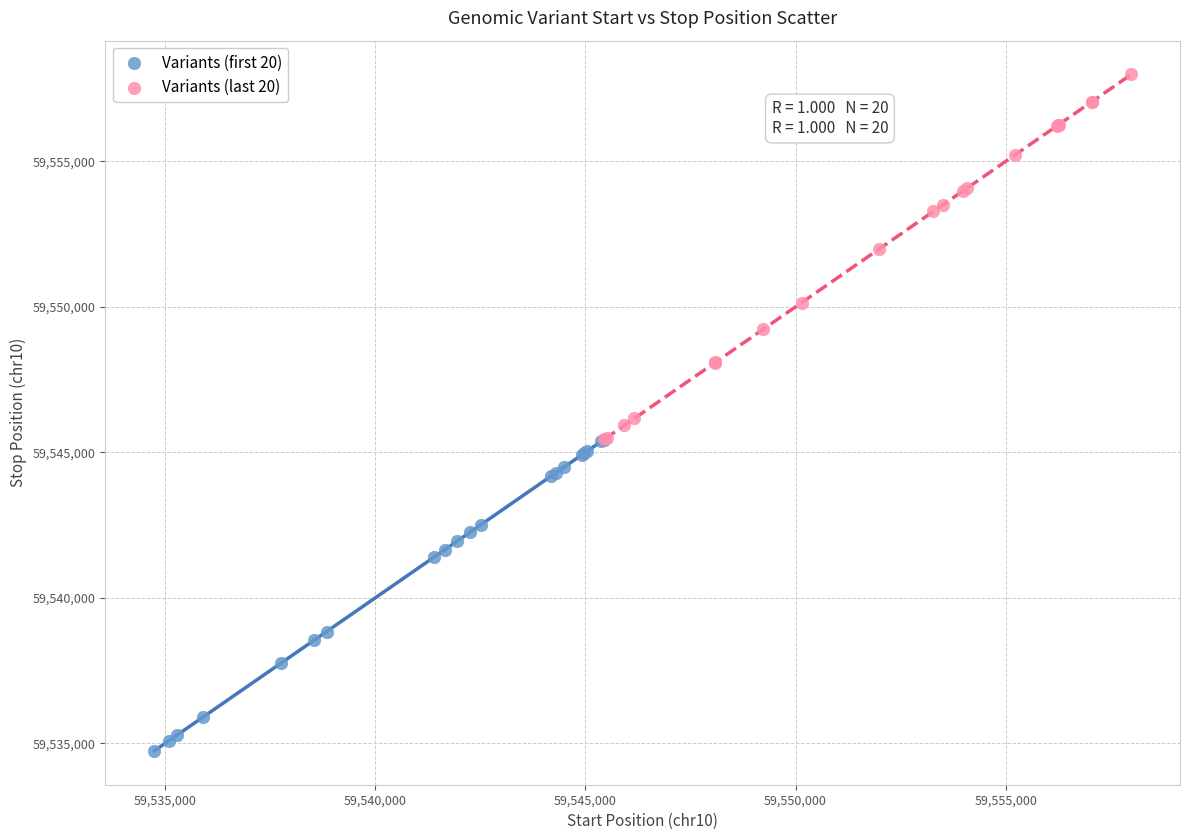

Which series reaches the minimum Y coordinate?

Variants (first 20)